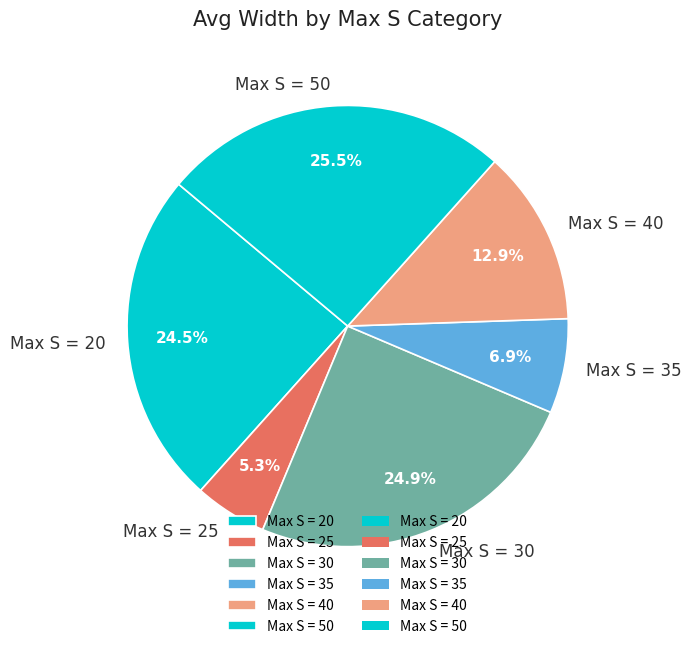

Does Max S = 50 account for over 50% of the chart?

No